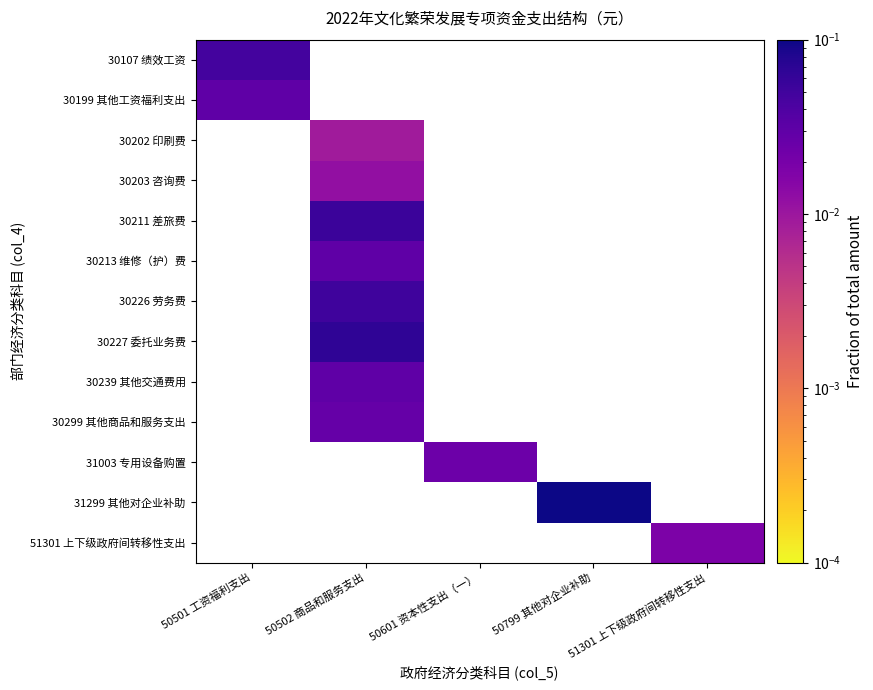

Which series changed the most between 50501 工资福利支出 and 50799 其他对企业补助?

31299 其他对企业补助